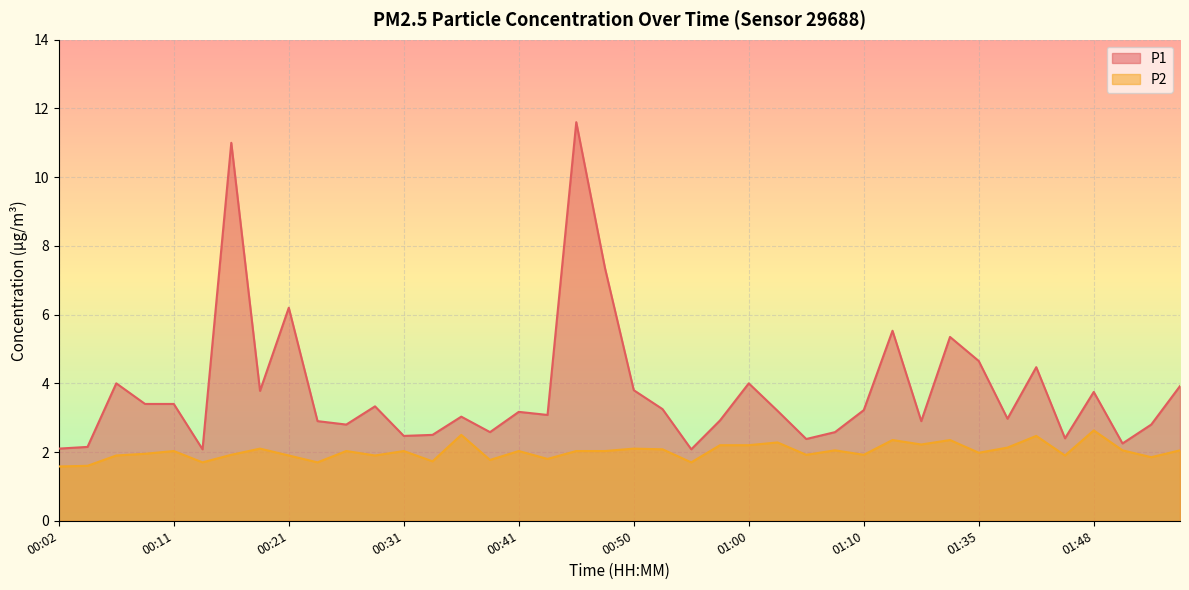

Which series has the largest total across all categories?

P1